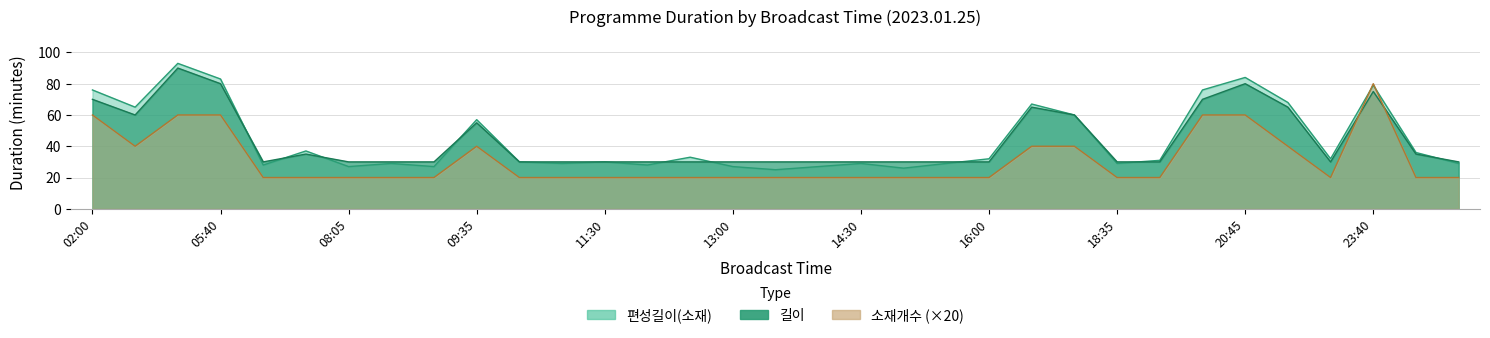

At how many categories does at least one series exceed 28?

33